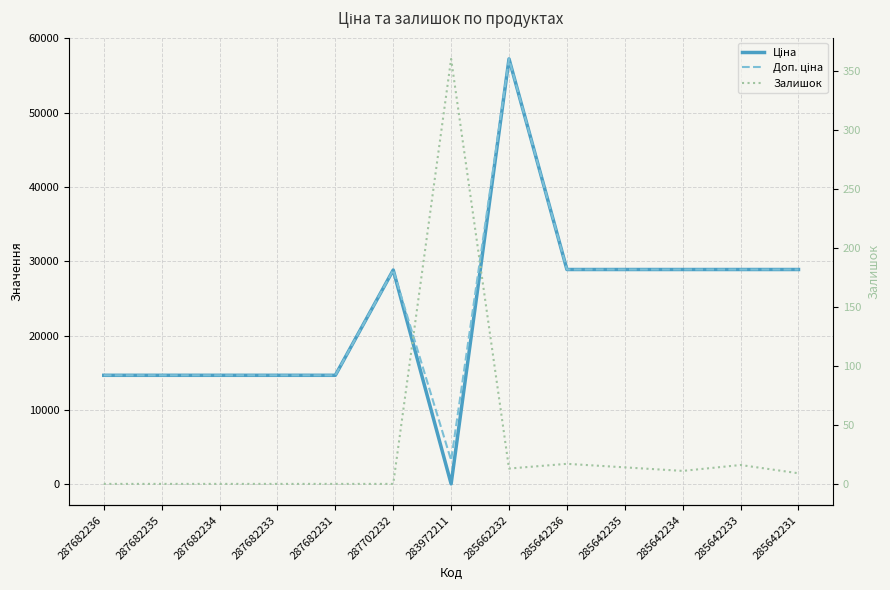

What is the label of the 2nd point from the right?

285642233